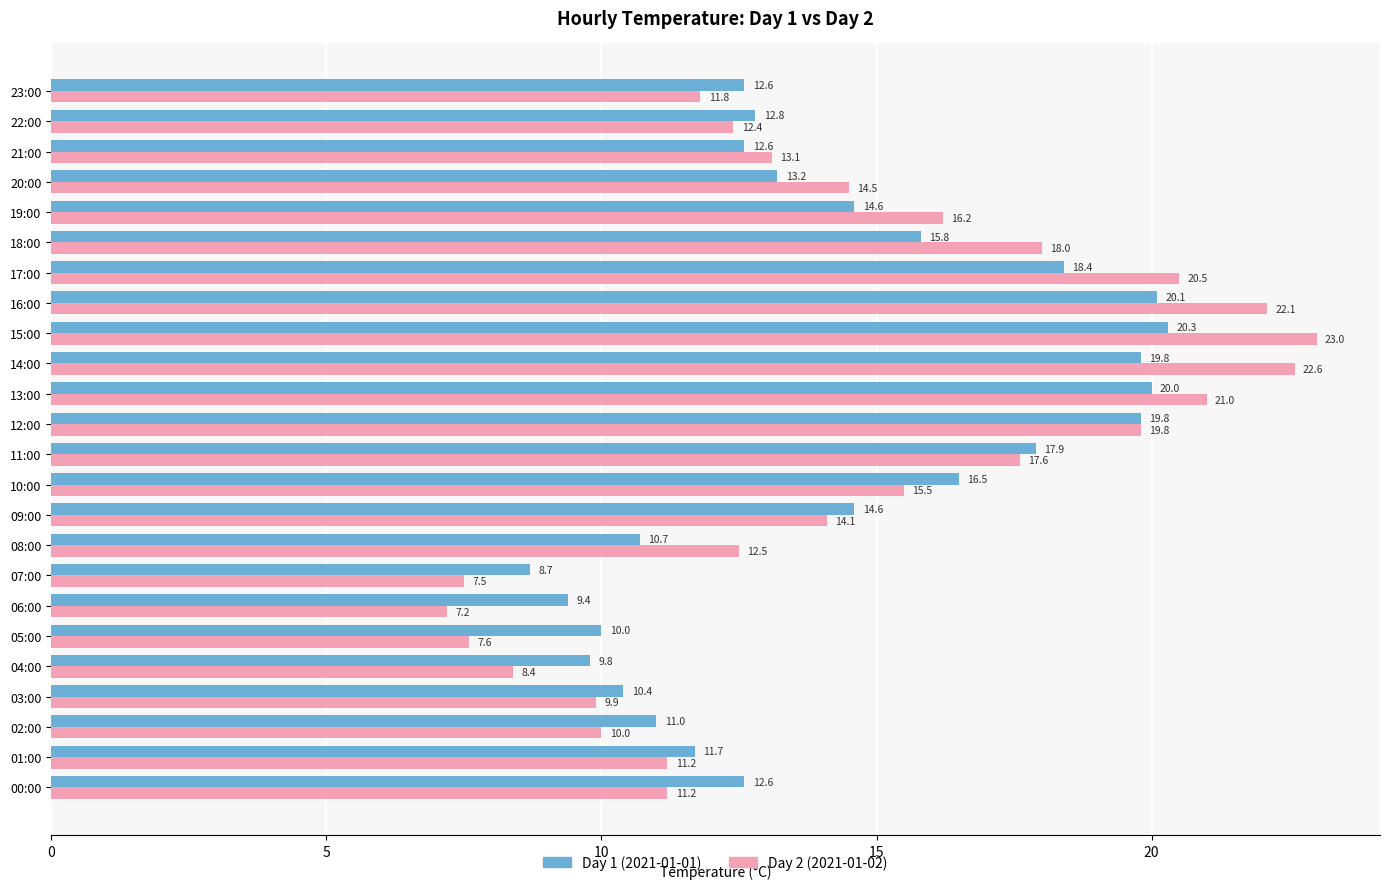

At which category is the sum across all series the highest?

15:00